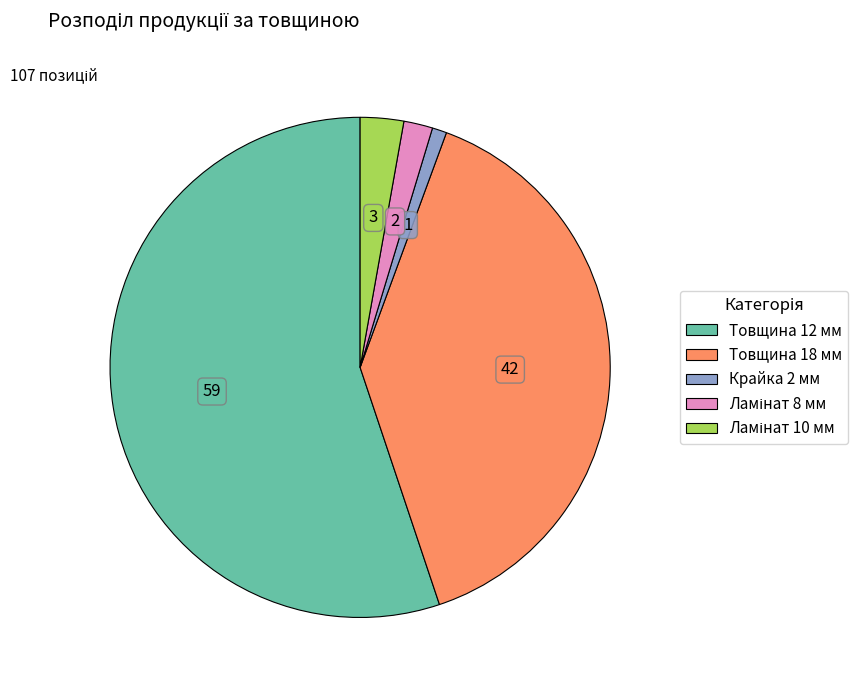

Approximately how many times larger is the value at Товщина 12 мм compared to Товщина 18 мм?

1.4